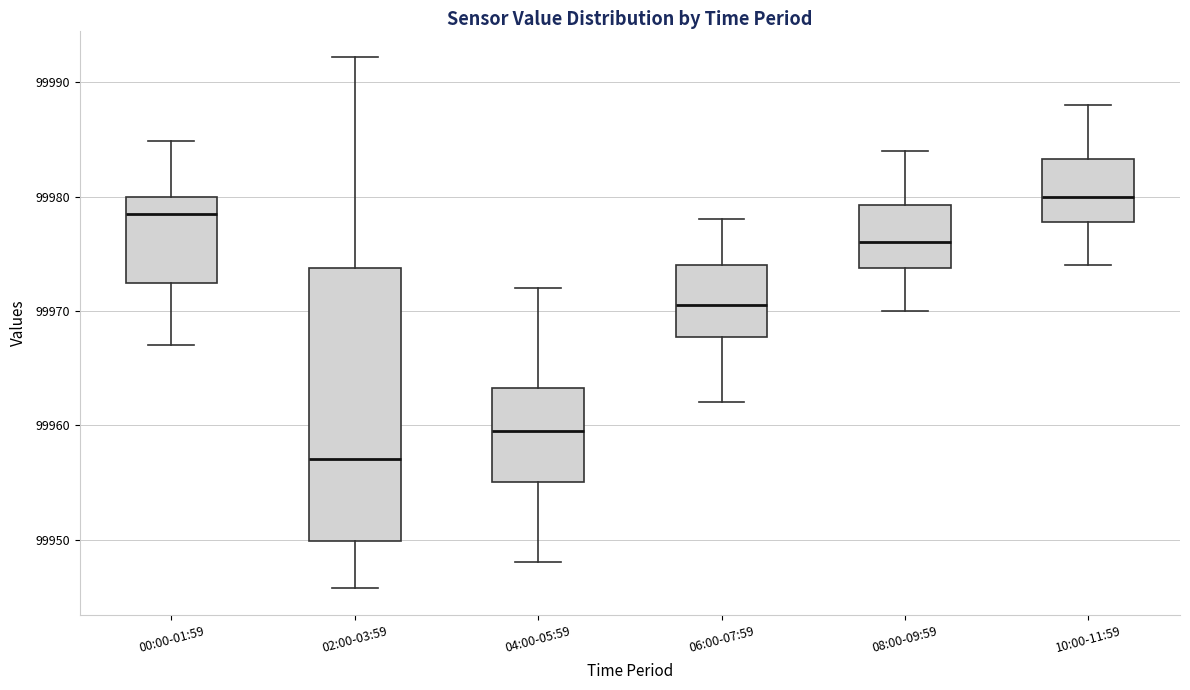

Which box's median line is the lowest?

02:00-03:59